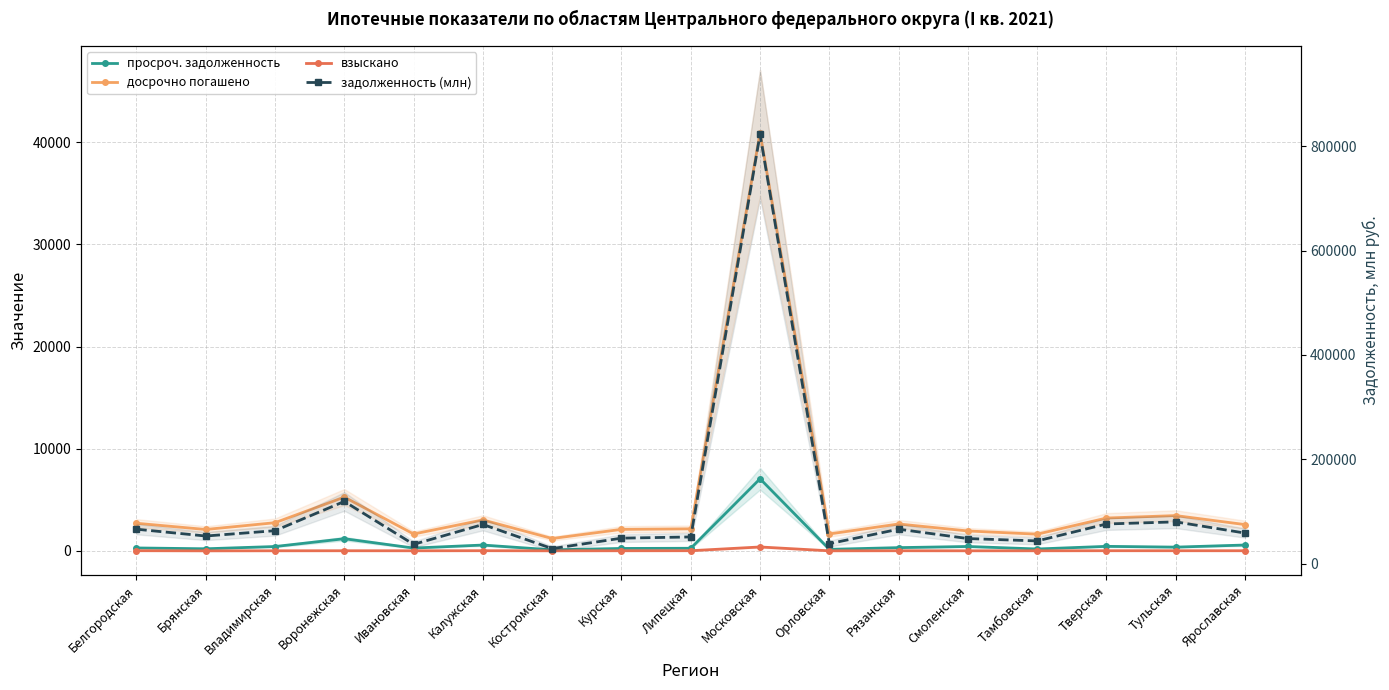

What is the sum of the взыскано values at Курская and Тверская?

28